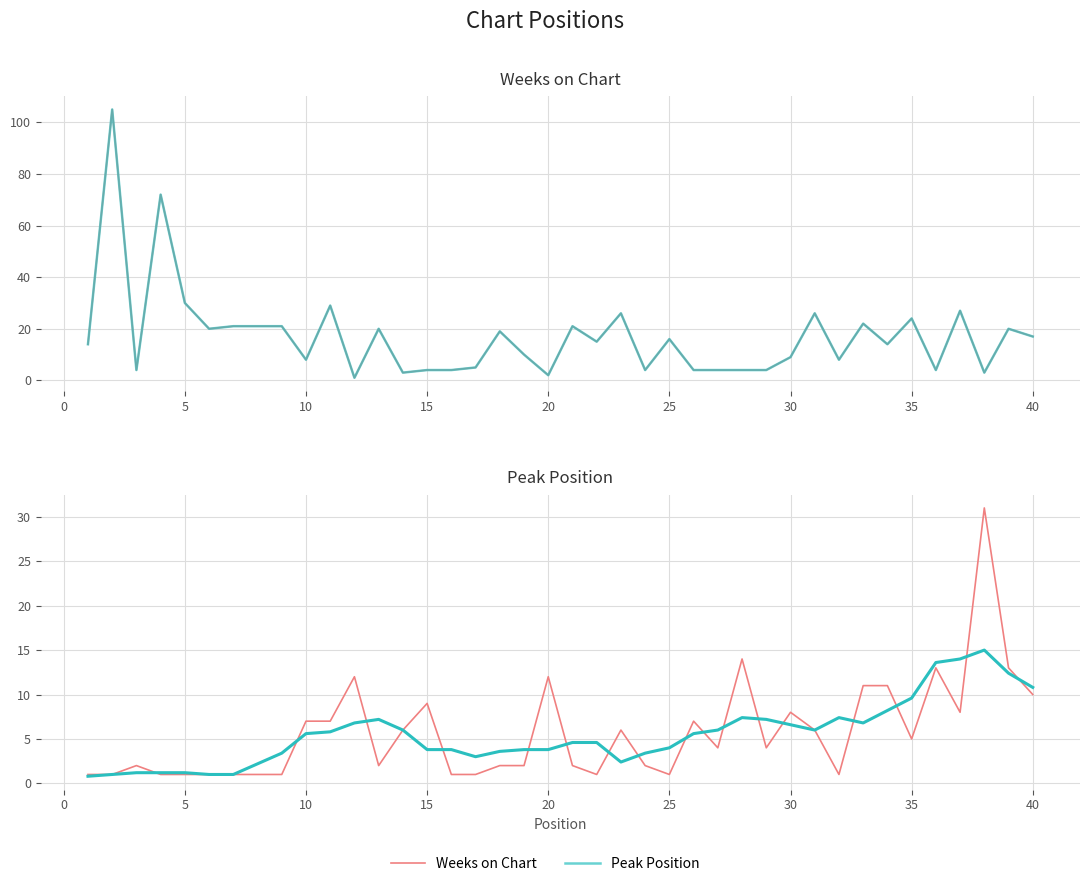

How many data points in Smoothed peak position are above 5?

20